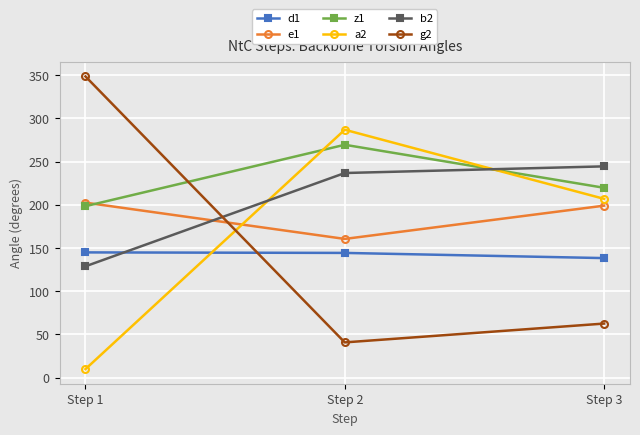

At which label does b2 reach its minimum?

Step 1